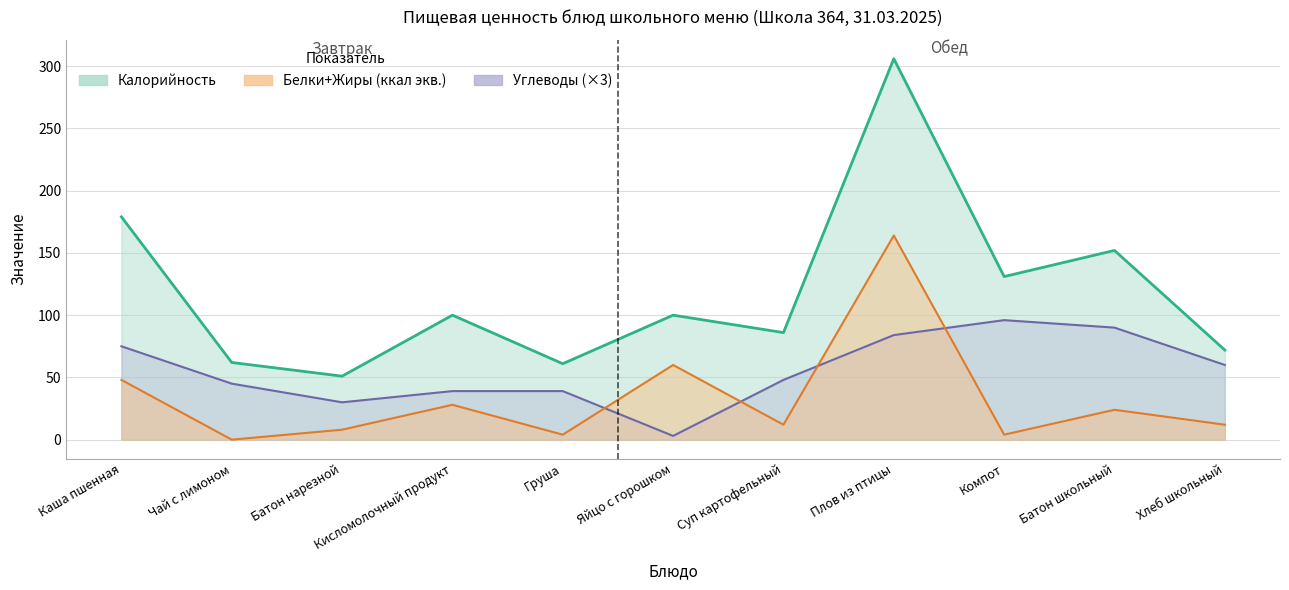

What is the difference between the maximum and second lowest values in the Углеводы series?

66